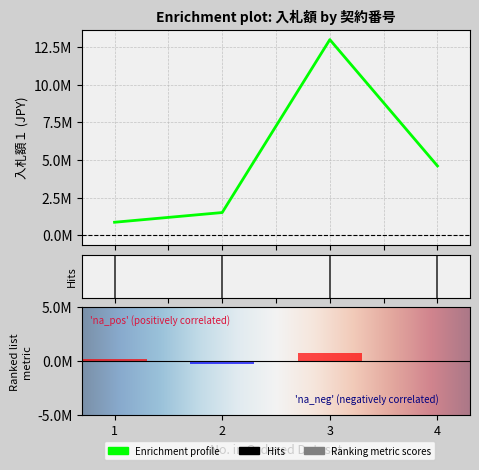

What is the value of the 2nd bar from the left?

1500000